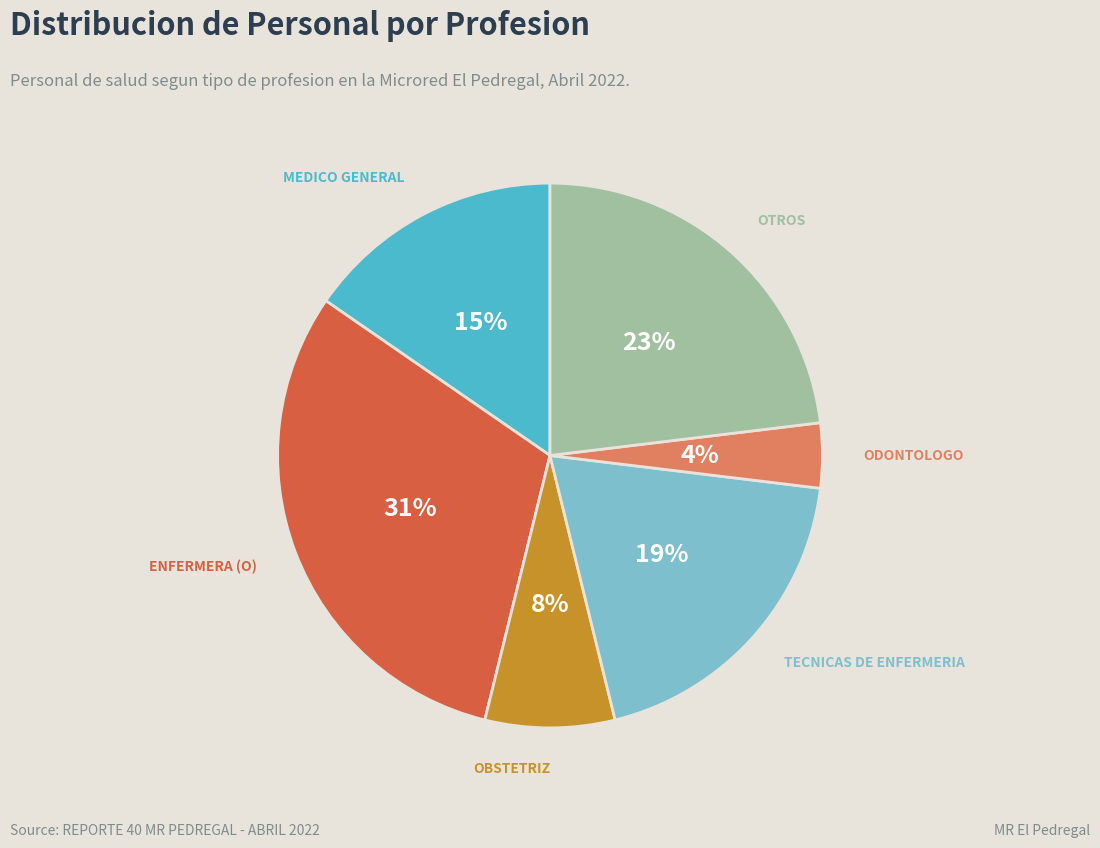

Rank the categories by value from highest to lowest.

ENFERMERA (O), OTROS, TECNICAS DE ENFERMERIA, MEDICO GENERAL, OBSTETRIZ, ODONTOLOGO